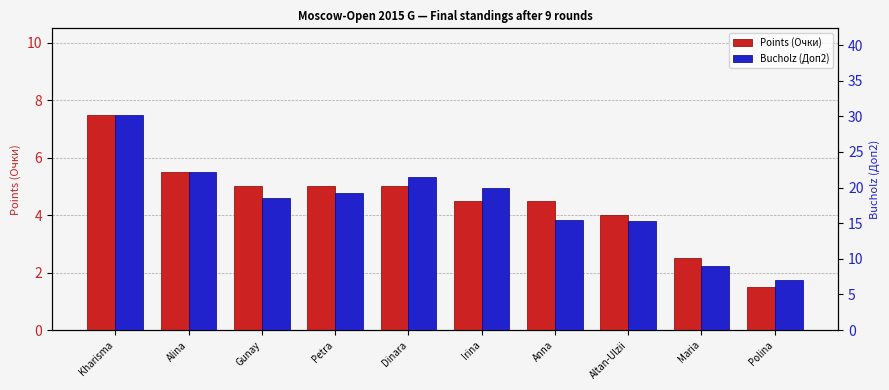

What is the sum of the Bucholz (Доп2) values at Anna and Dinara?

37.0